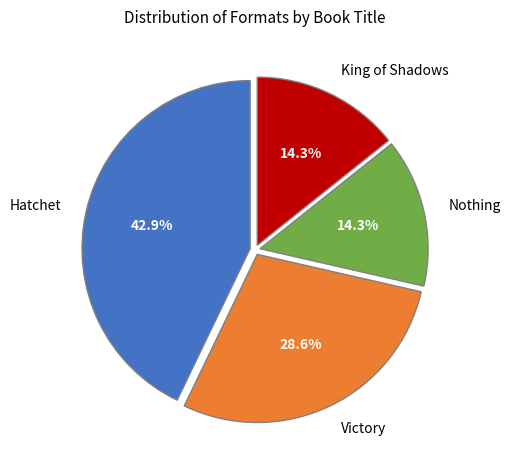

Is it true that Hatchet is 43% of the pie?

True